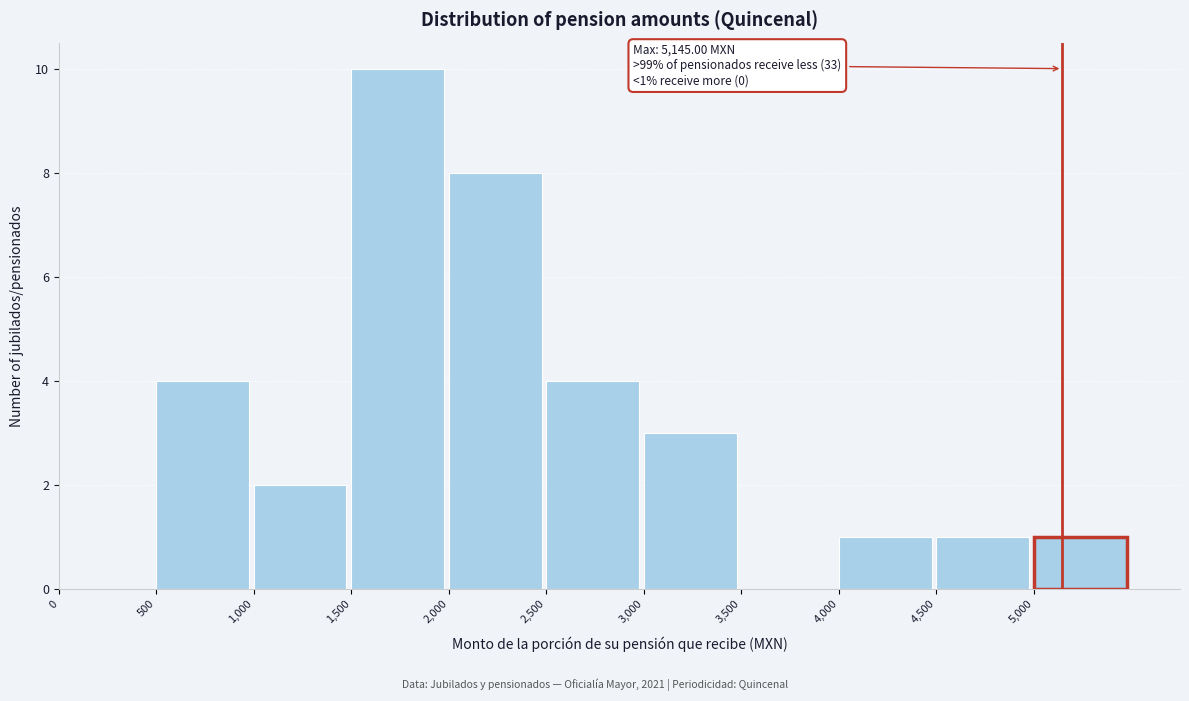

Over which range of the x-axis is the bar tallest?

1500 to 2000